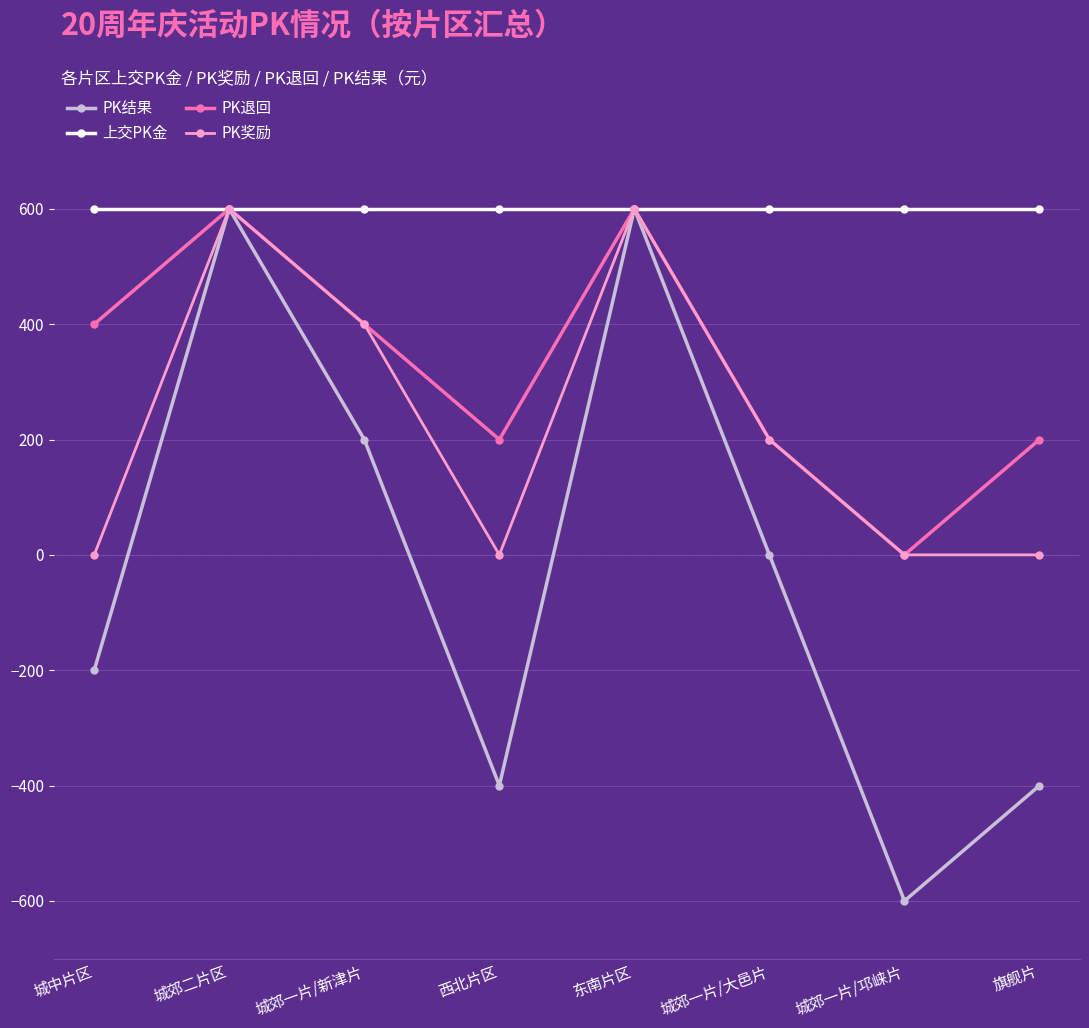

Which series has the largest total across all categories?

上交PK金